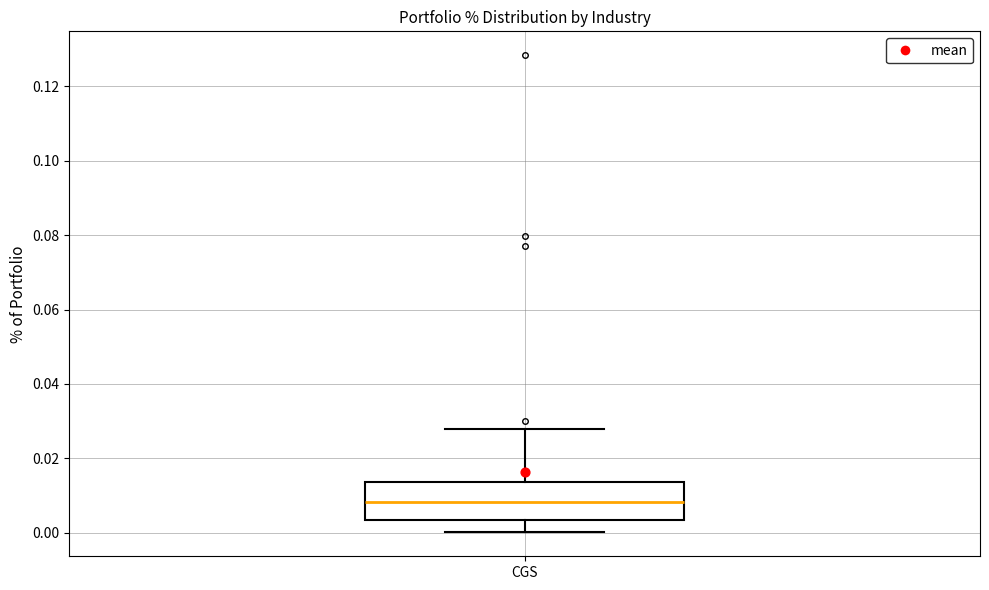

Transcribe this box plot: give where the median line is, the range the box spans, and where the two whiskers end, as read against the y-axis. The values are not printed on the chart, so give them approximately, as read against the axis.

median 0.008, box 0.004 to 0.014, whiskers 0.000 to 0.028